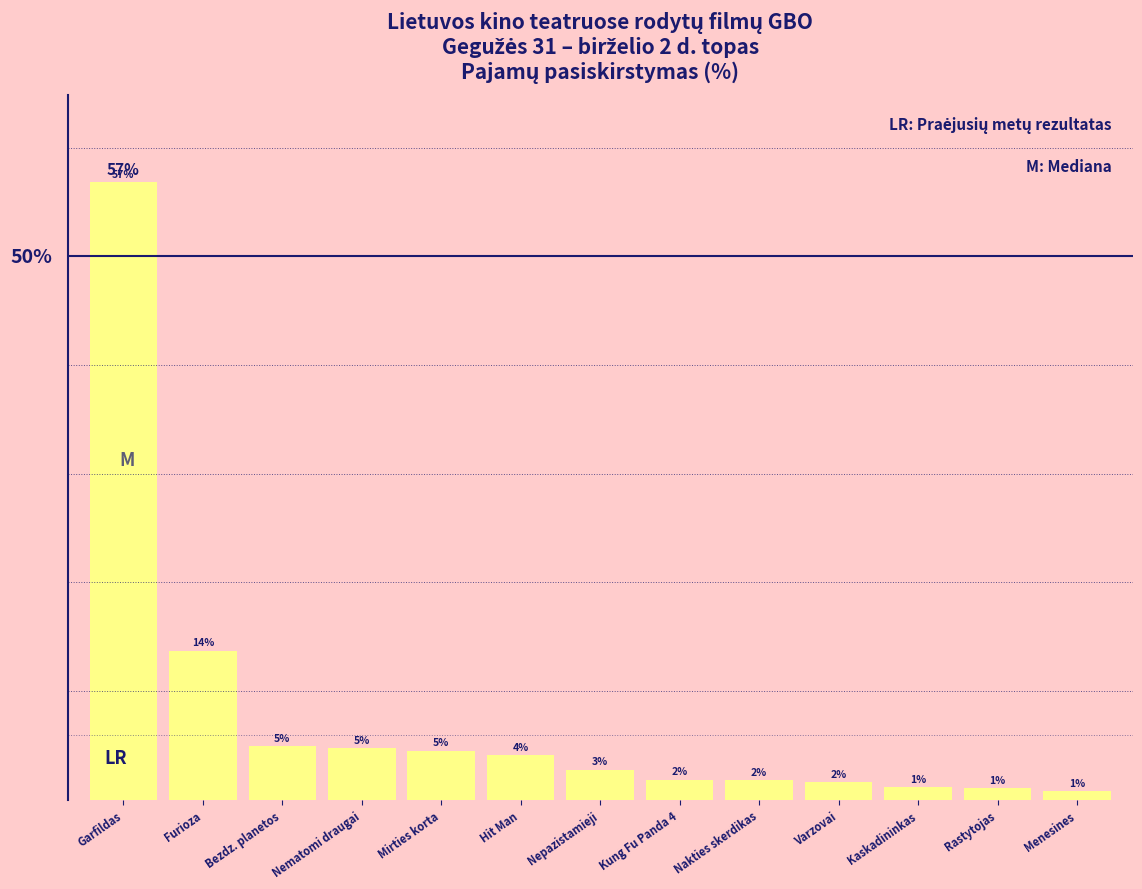

Are the bars horizontal?

No